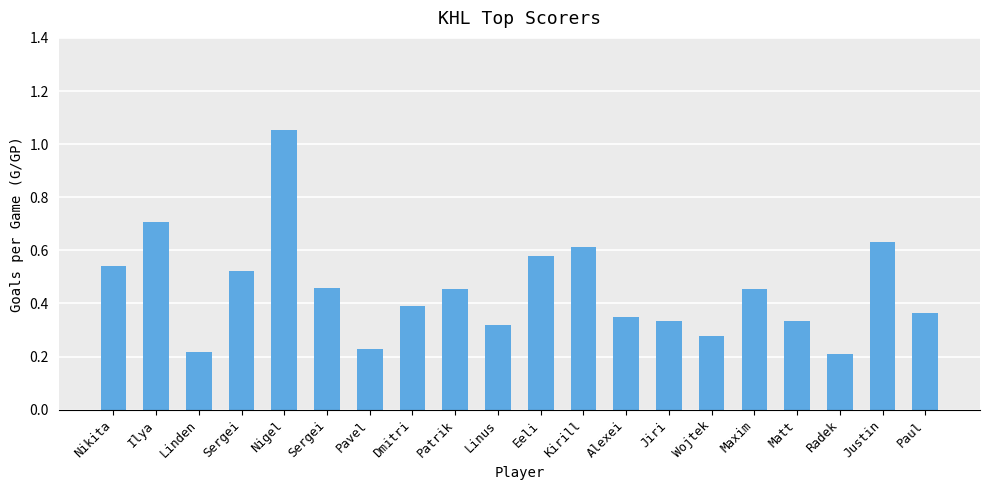

What is the sum of the values at Wojtek and Matt?

0.6